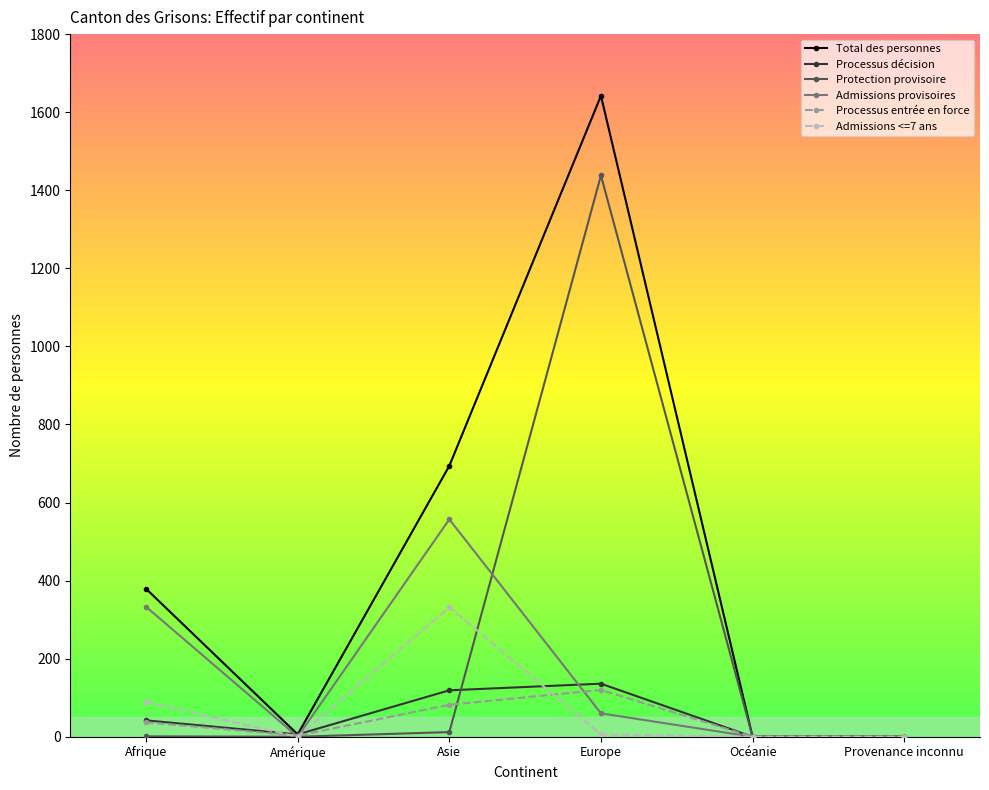

Where does the Admissions <=7 ans series first go above 6?

Afrique